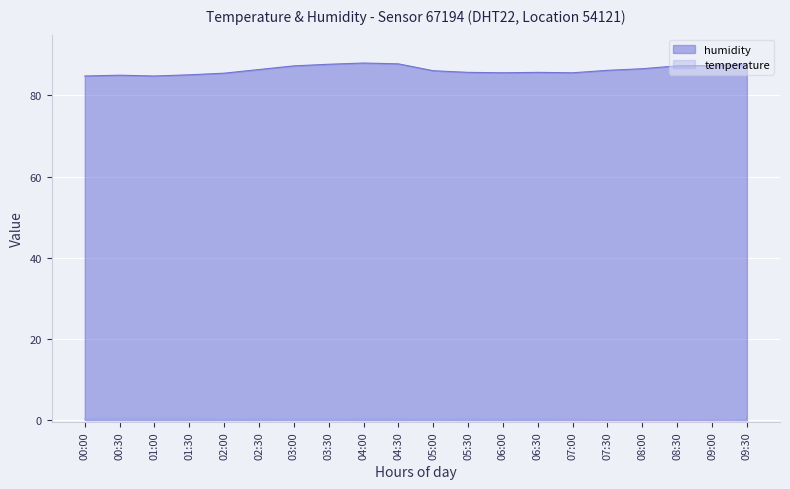

Which series has the largest total across all categories?

humidity